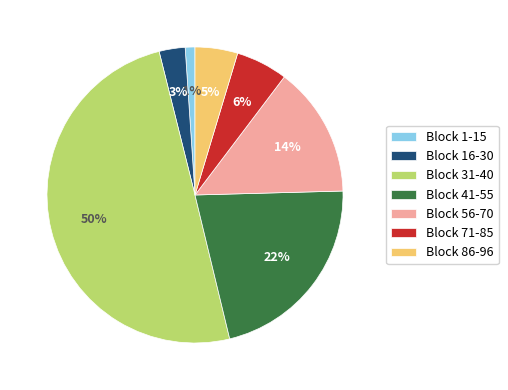

True or false: Block 1-15 accounts for 11% of the total.

False